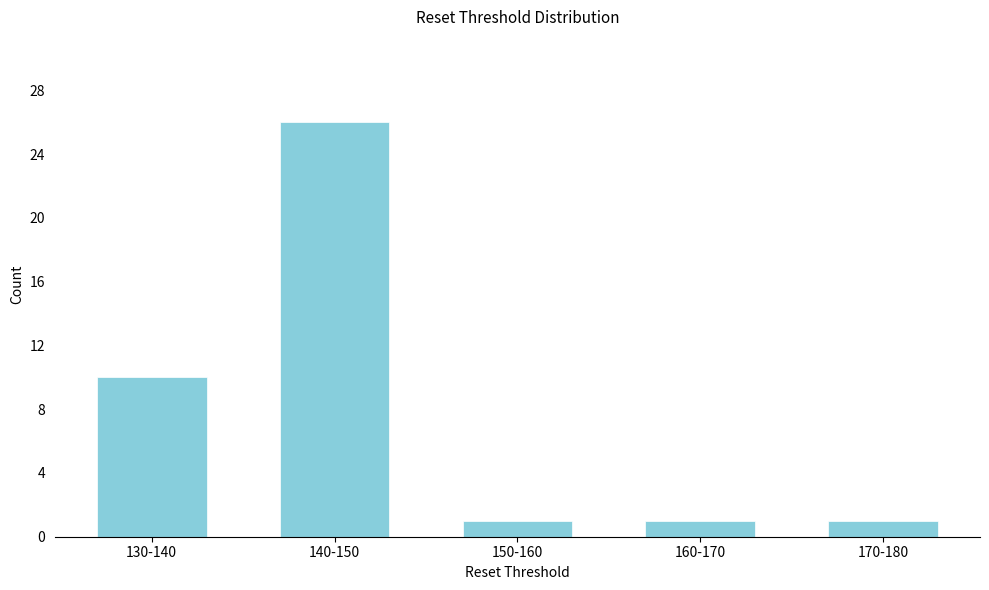

Reading right to left, extract all data points from this chart.

170-180=1	160-170=1	150-160=1	140-150=26	130-140=10